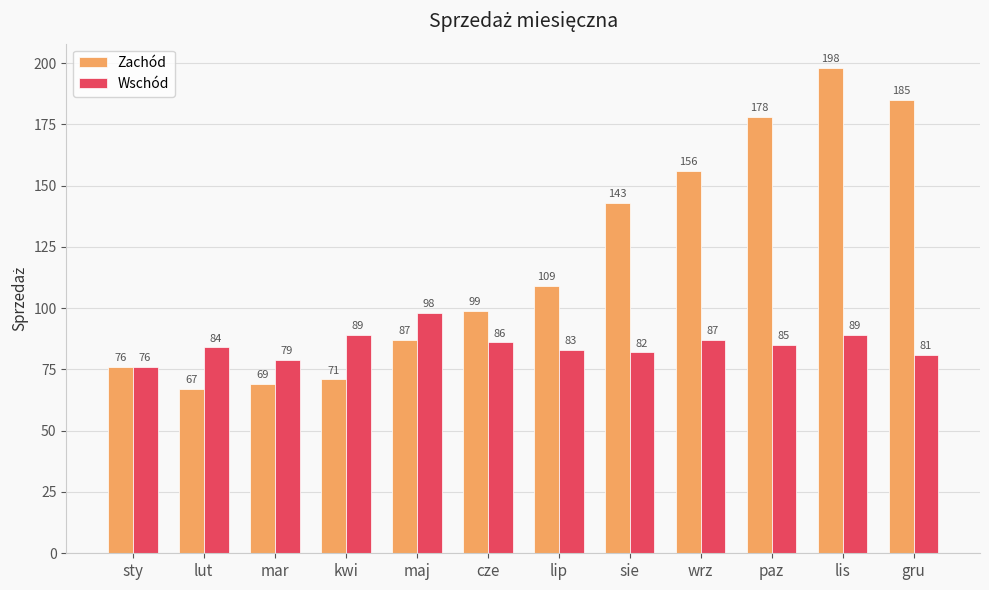

At how many categories does at least one series exceed 77?

11